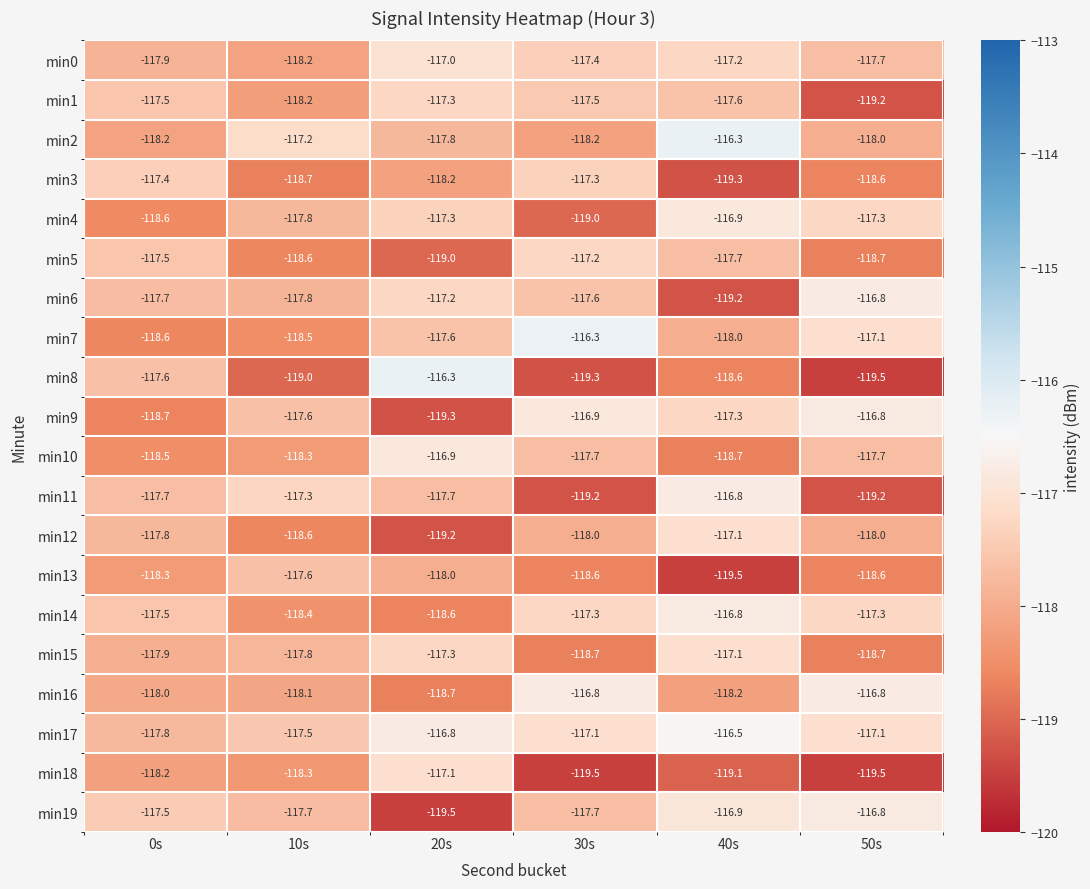

How many categories are shown in the chart?

6